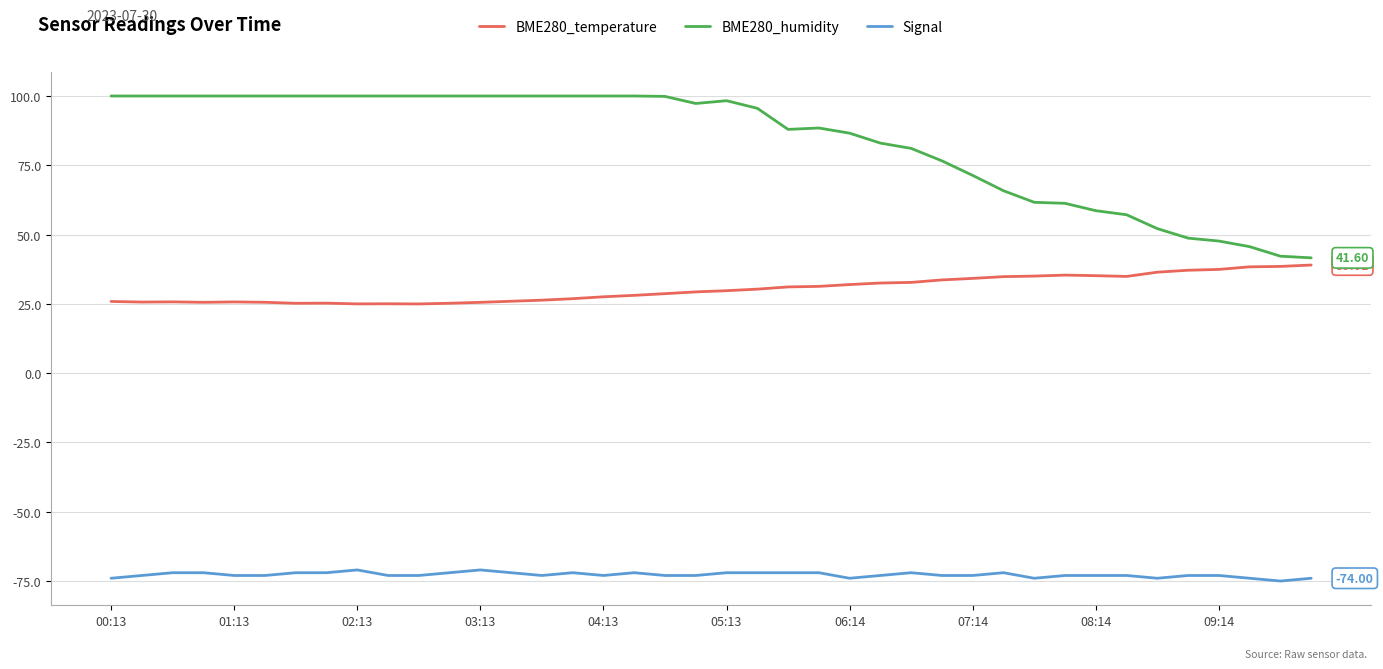

List the series in order of their overall mean, lowest first.

Signal, BME280_temperature, BME280_humidity